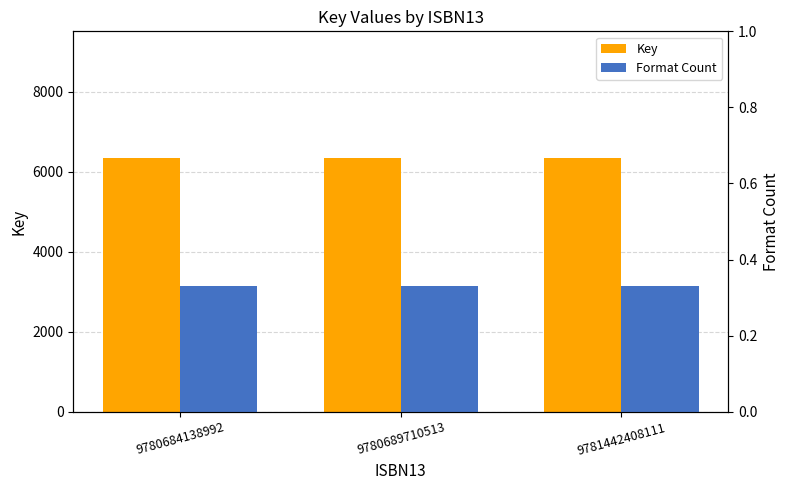

The value of Key at 9780689710513 is 6340.0. True or false?

True